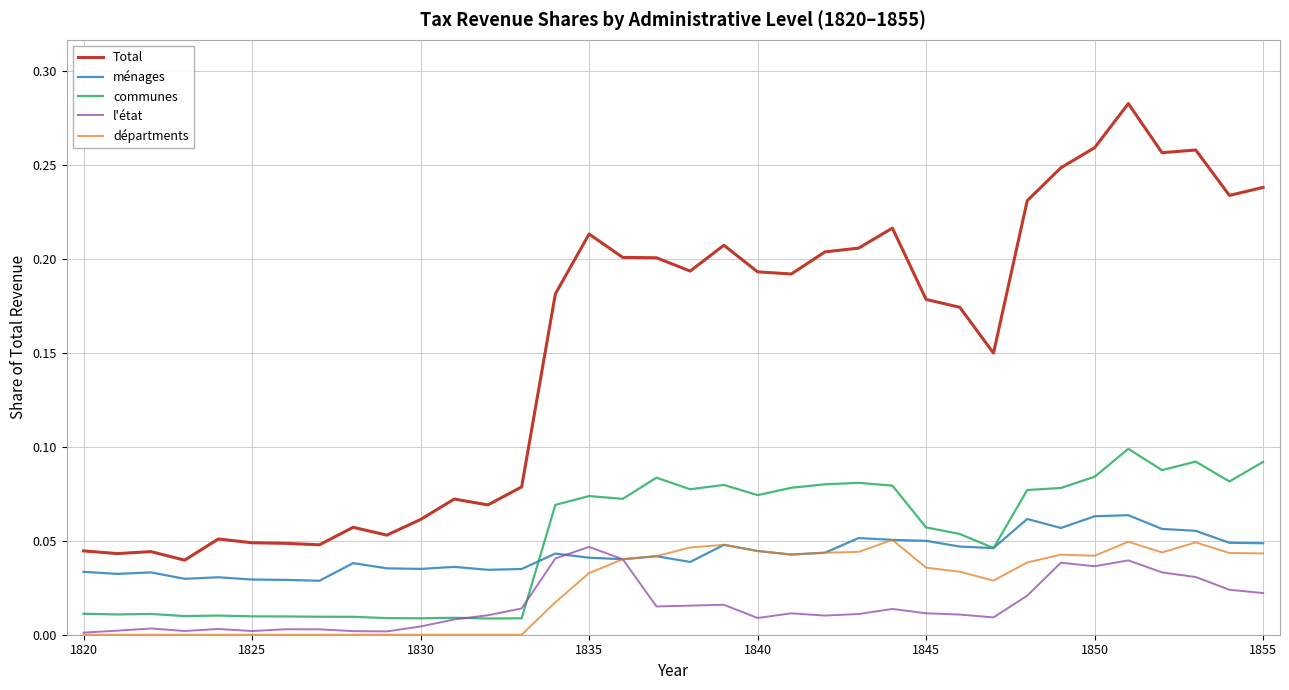

Which series has the largest range (max minus min)?

Total